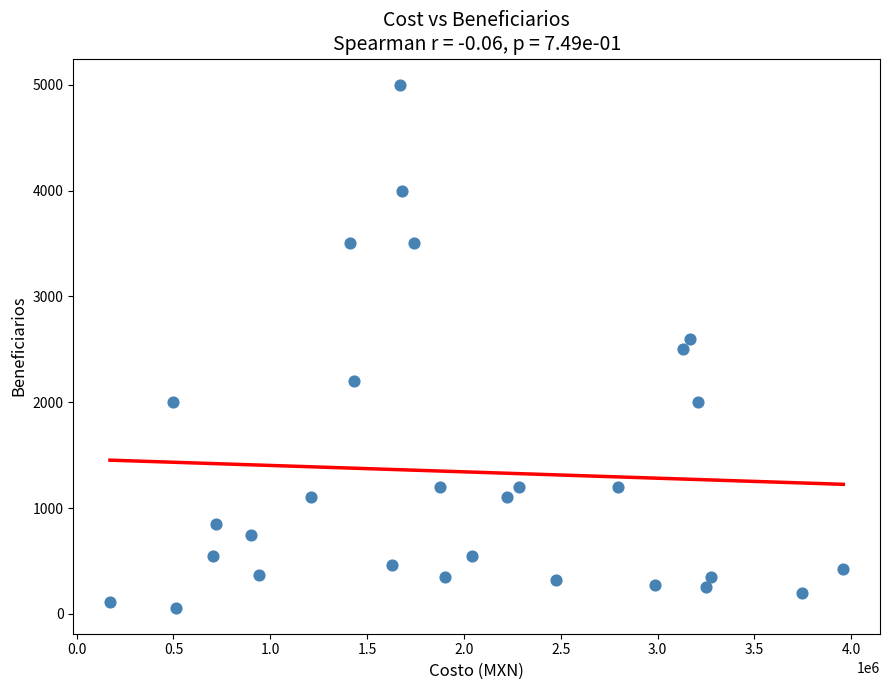

What is the range of Y values (max minus min)?

4940